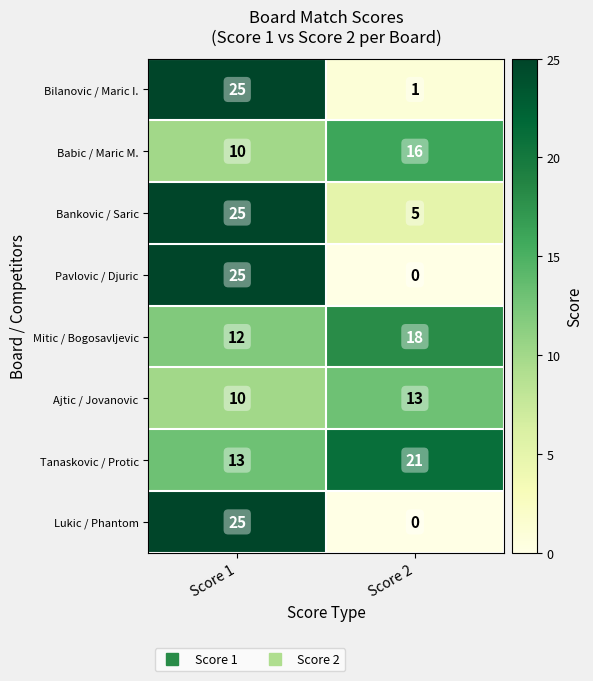

True or false: Babic / Maric M. has a value of 16 at Score 2.

True